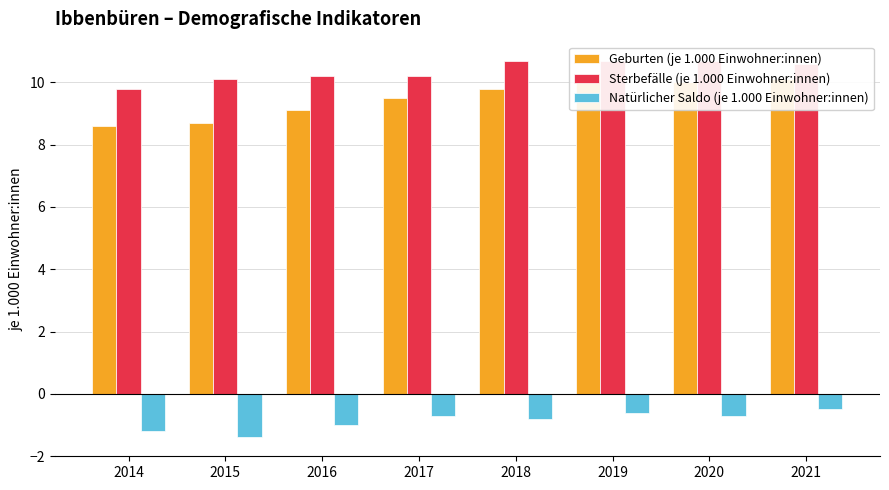

Rank the series by their maximum value, from highest to lowest.

Sterbefälle (je 1.000 Einwohner:innen), Geburten (je 1.000 Einwohner:innen), Natürlicher Saldo (je 1.000 Einwohner:innen)